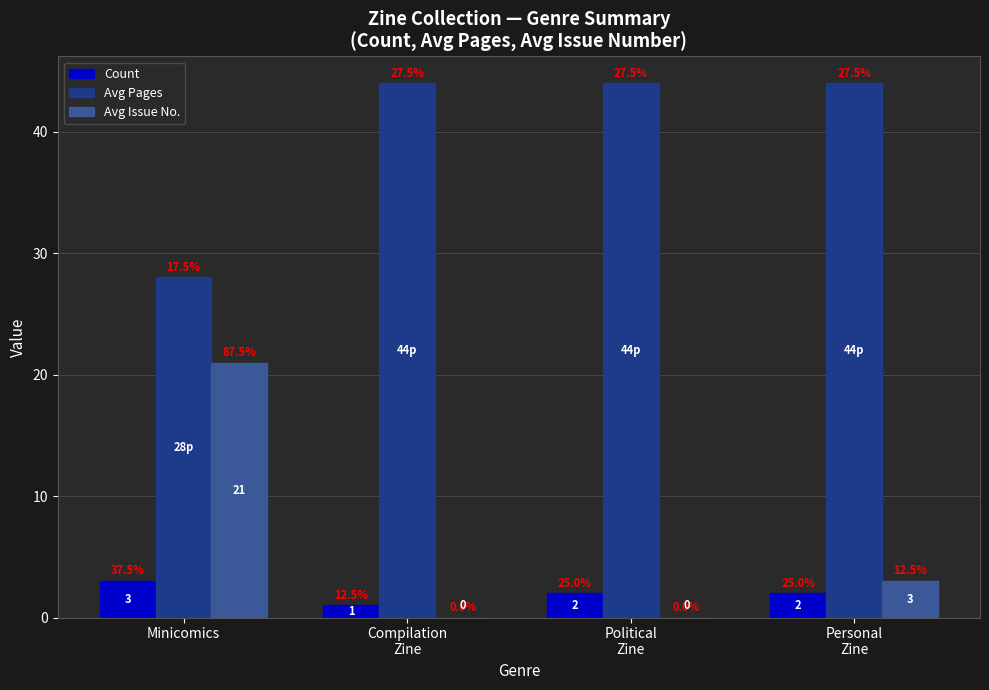

How many categories are shown in the chart?

4